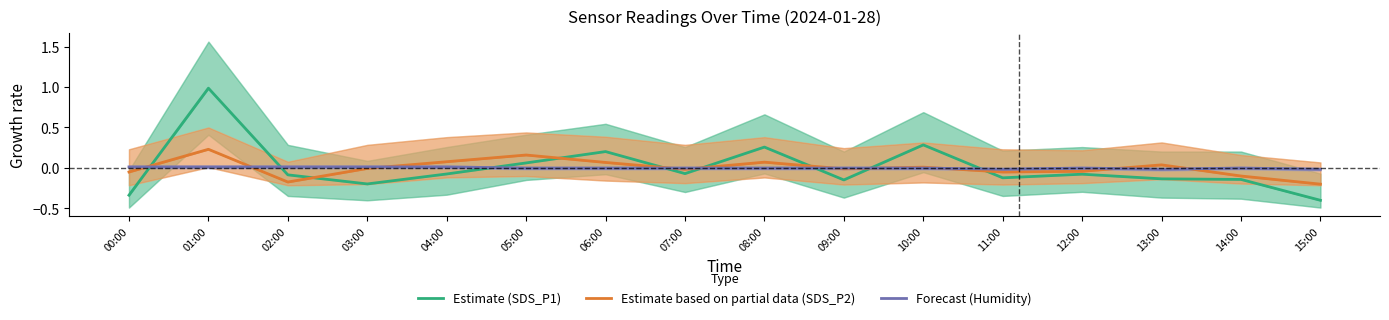

What is the greatest value displayed?

1.0